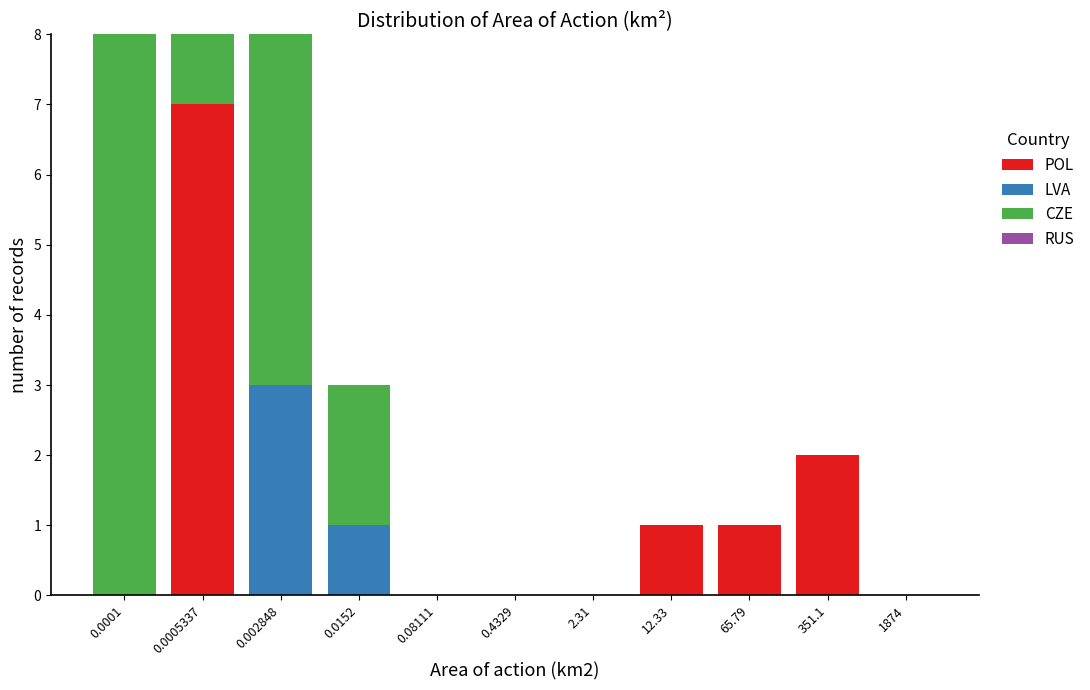

What is the highest value of the POL series?

7